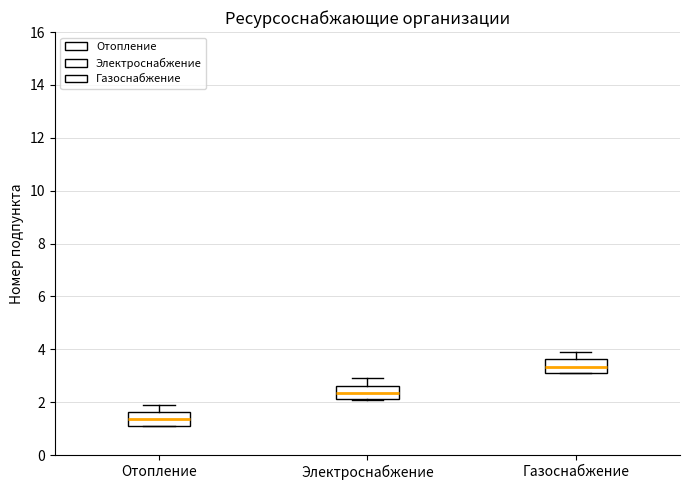

Reading left to right, transcribe this box plot: for each box, give where its median line is, the range the box spans, and where its two whiskers end, as read against the y-axis. The values are not printed on the chart, so give them approximately, as read against the axis.

Отопление: median 1.4, box 1.2 to 1.6, whiskers 1.2 to 2.0
Электроснабжение: median 2.4, box 2.2 to 2.6, whiskers 2.2 to 3.0
Газоснабжение: median 3.4, box 3.2 to 3.6, whiskers 3.2 to 4.0